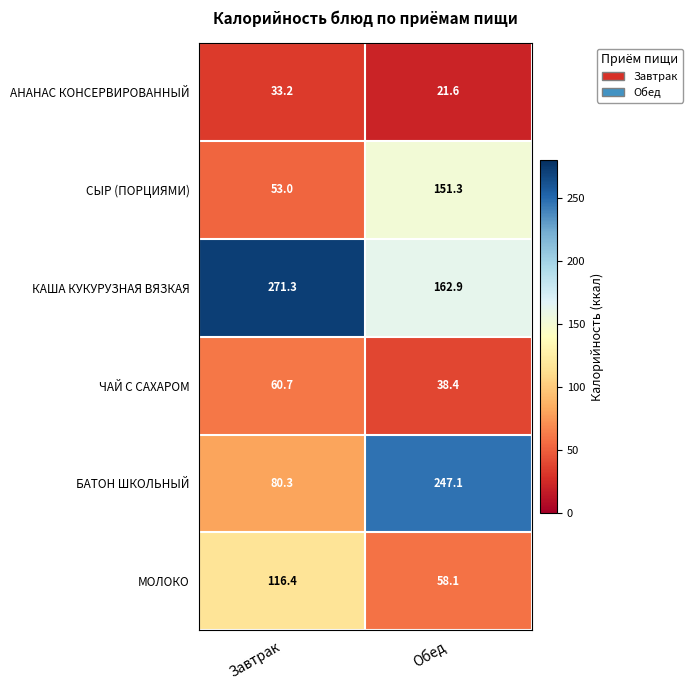

Where is БАТОН ШКОЛЬНЫЙ nearest to the value 163?

Завтрак